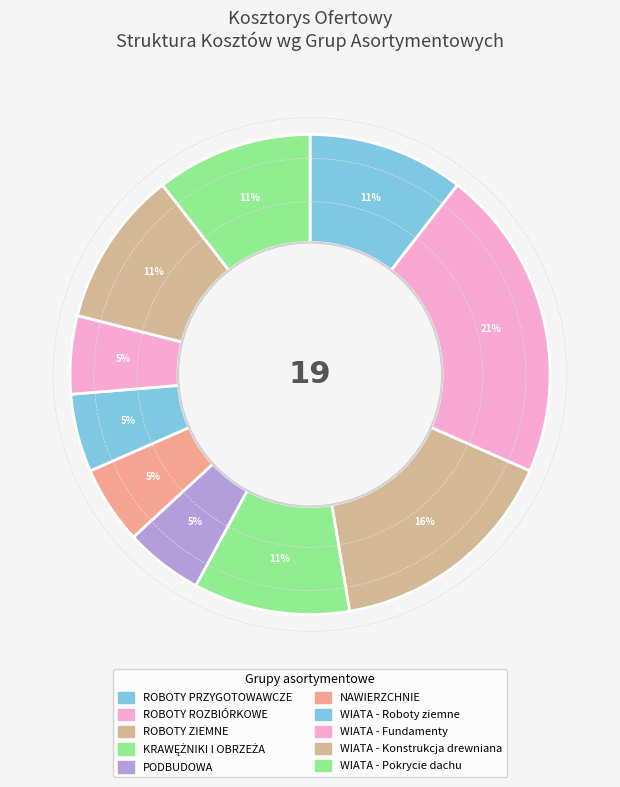

Count the number of slices in the pie.

10